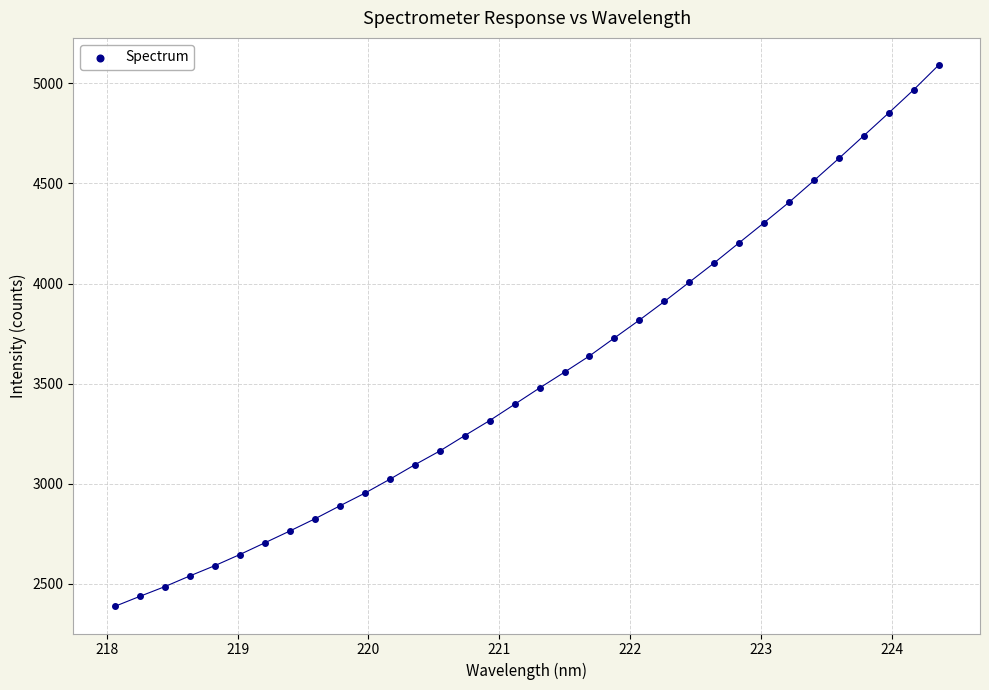

What is the range of X values (max minus min)?

6.3